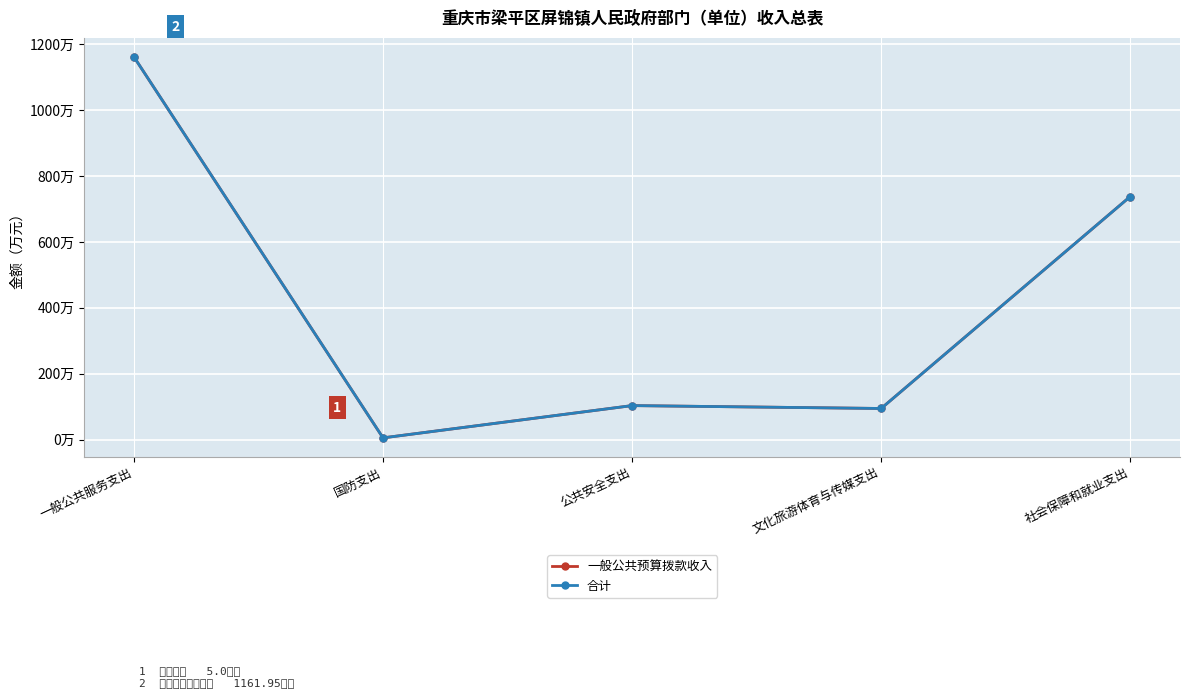

Is this an area chart (filled region under the line)?

No